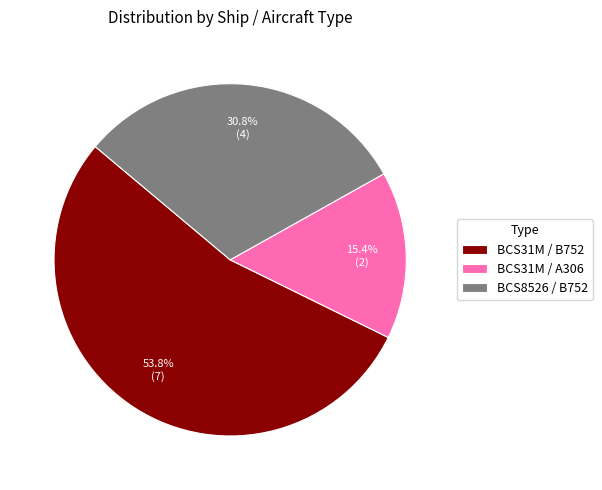

What is the majority slice?

BCS31M / B752